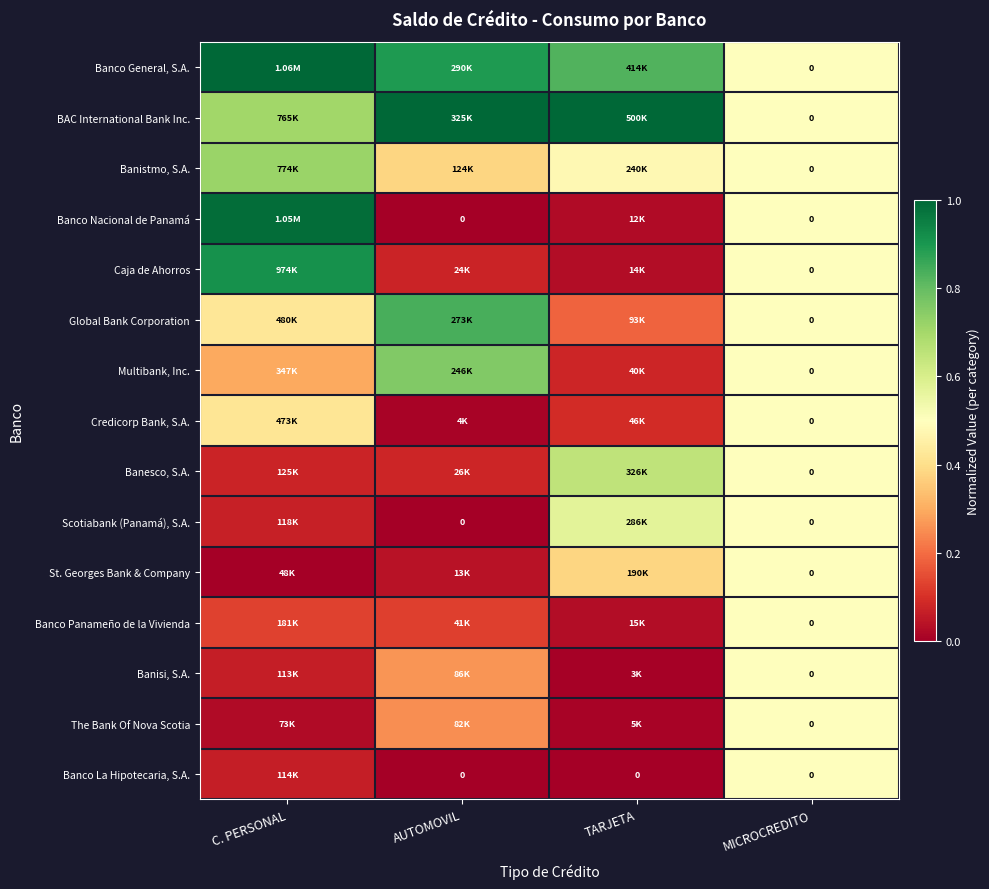

What is the difference between the second highest and second lowest values in the Multibank, Inc. series?

0.2